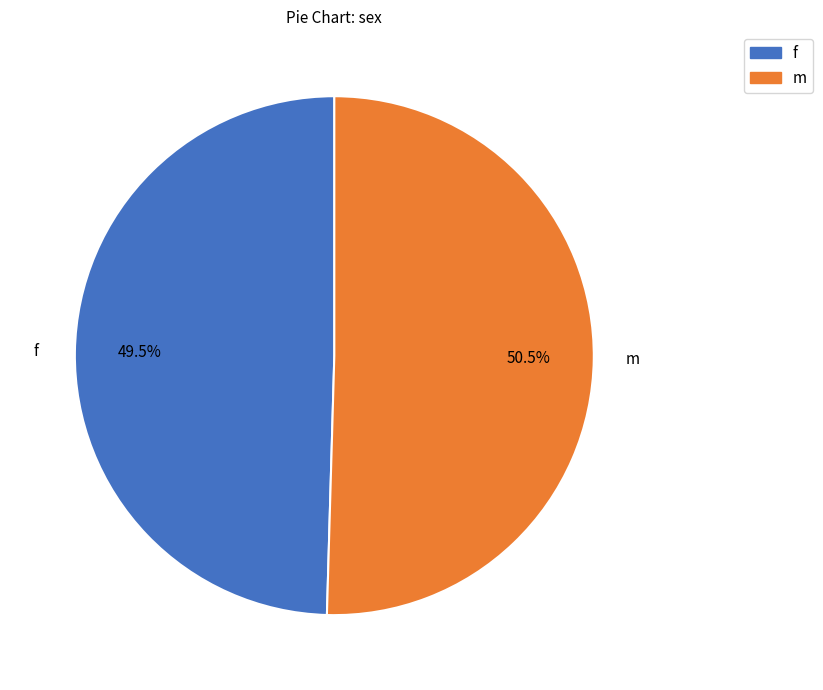

Rank the categories by value from highest to lowest.

m, f